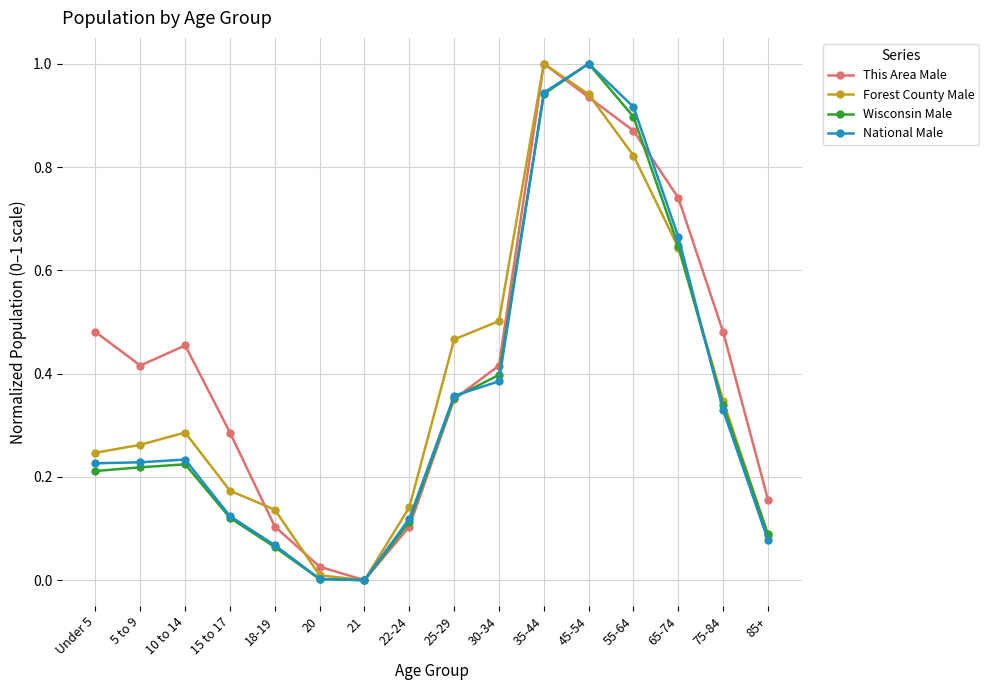

Which series has the largest total across all categories?

This Area Male